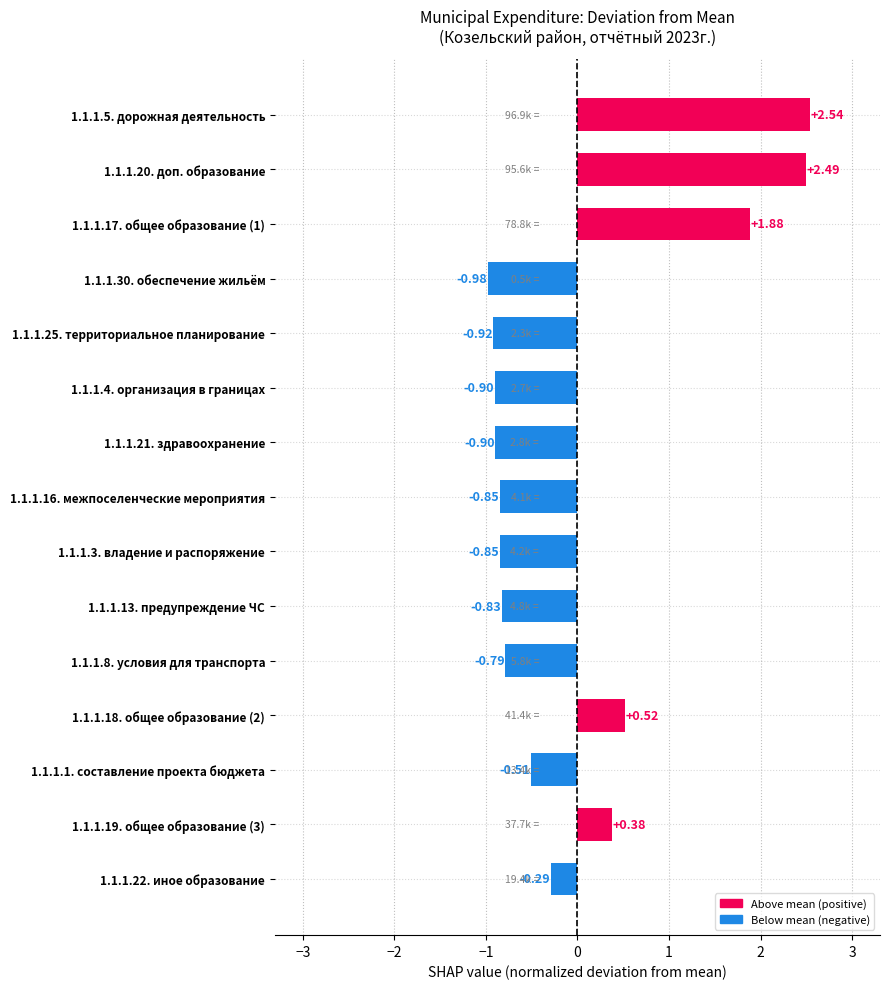

What is the change in value from 1.1.1.16. межпоселенческие мероприятия to 1.1.1.1. составление проекта бюджета?

+0.3